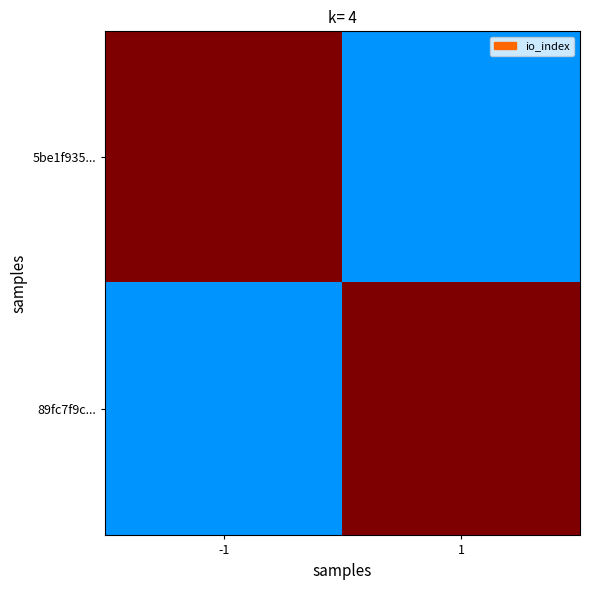

What is the smallest value displayed?

18